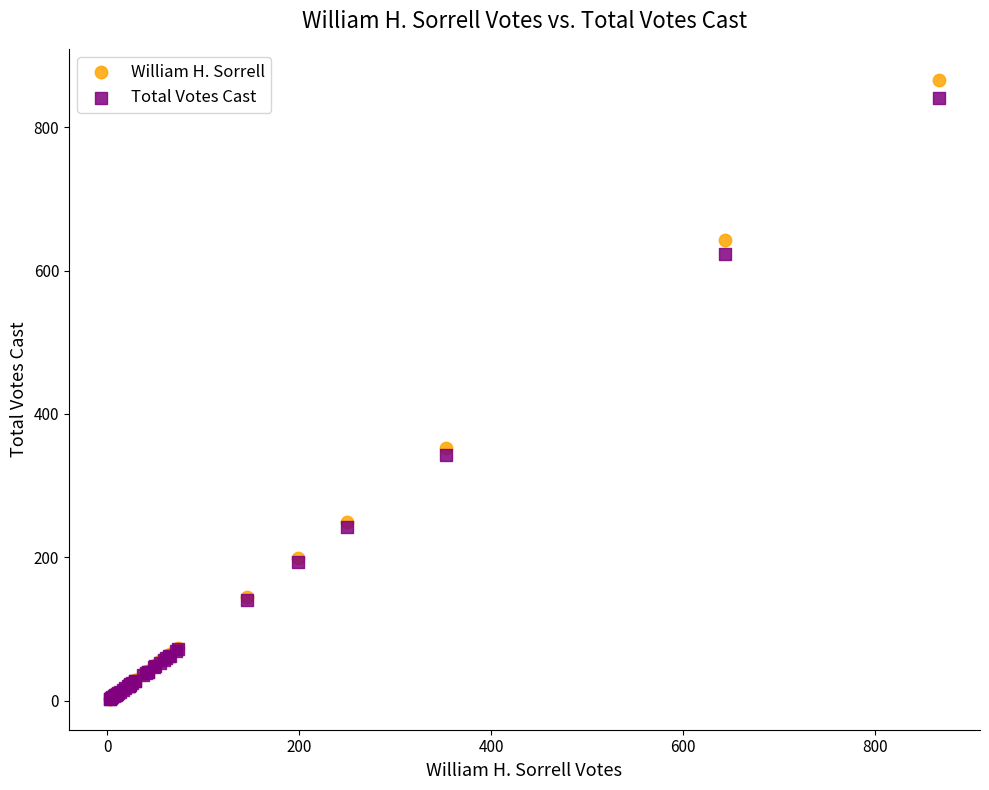

Across all series, what Y value is closest to 434?

353.0